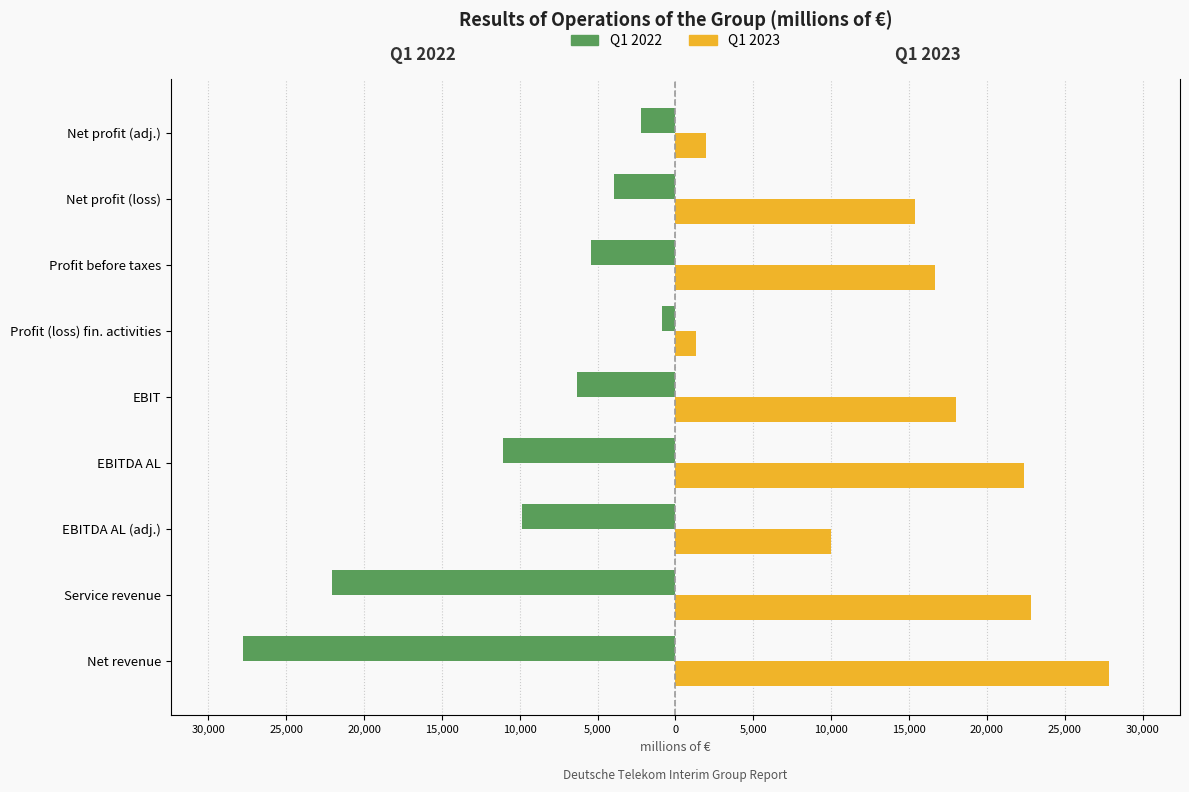

Which series changed the most between EBITDA AL and EBIT?

Q1 2022